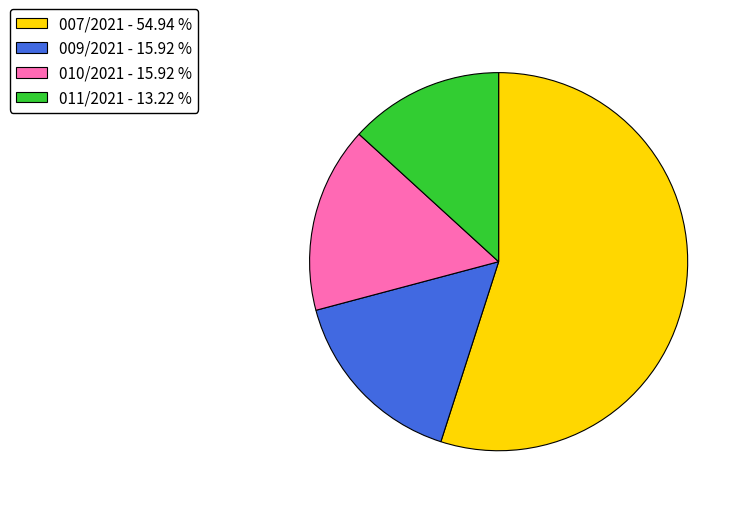

Between 010/2021 - 15.92 % and 011/2021 - 13.22 %, which is larger?

010/2021 - 15.92 %